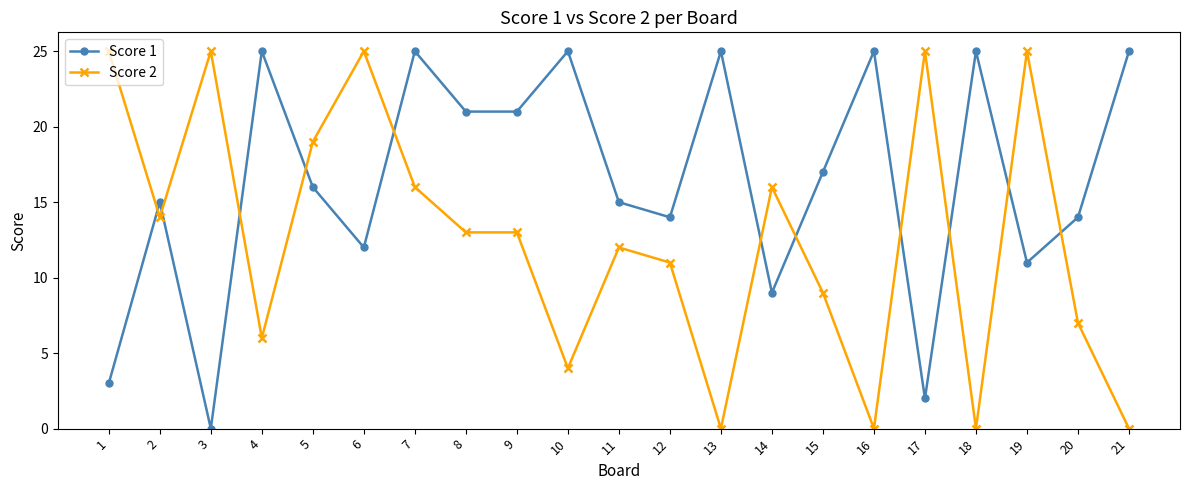

At which category does Score 1 reach its first local peak?

2